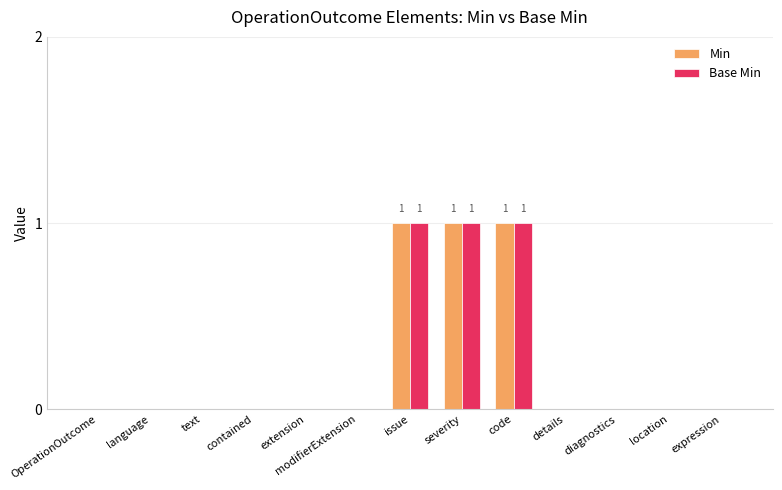

Are the bars horizontal?

No